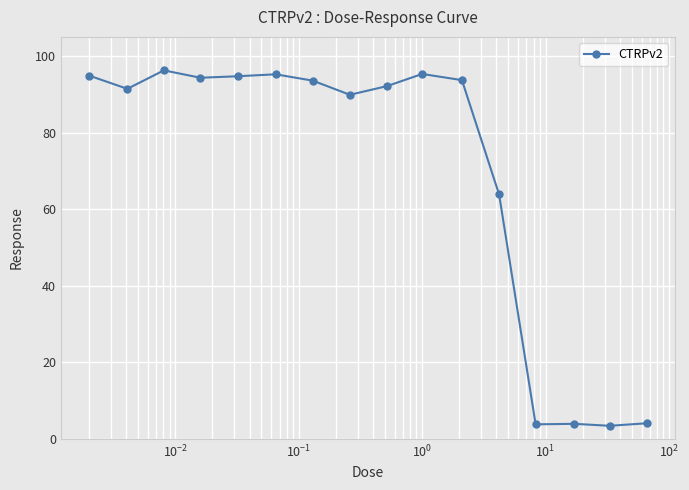

True or false: there are more than 2 points higher than both neighbors.

True